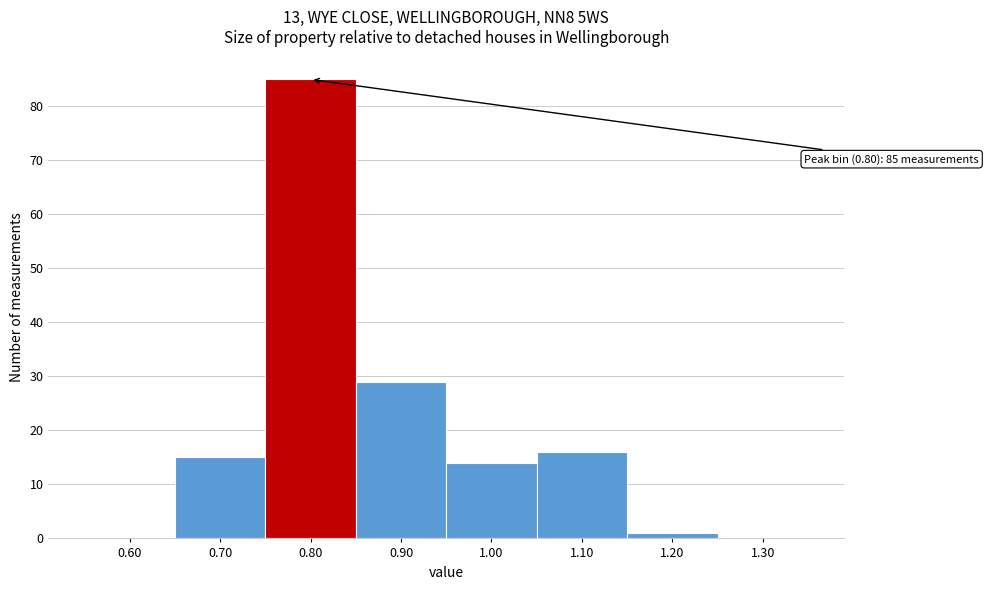

Over which range of the x-axis is the bar tallest?

0.75 to 0.85